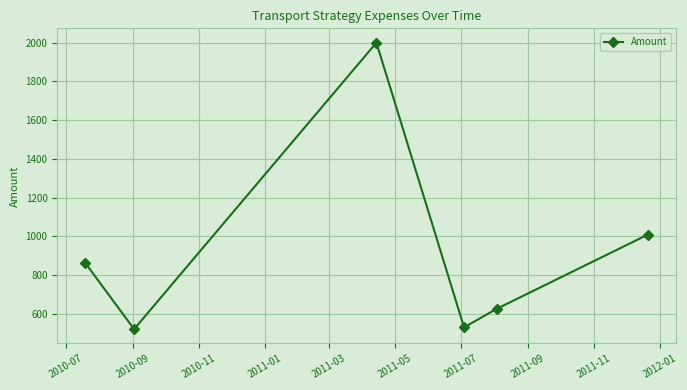

What is the average value?

925.3